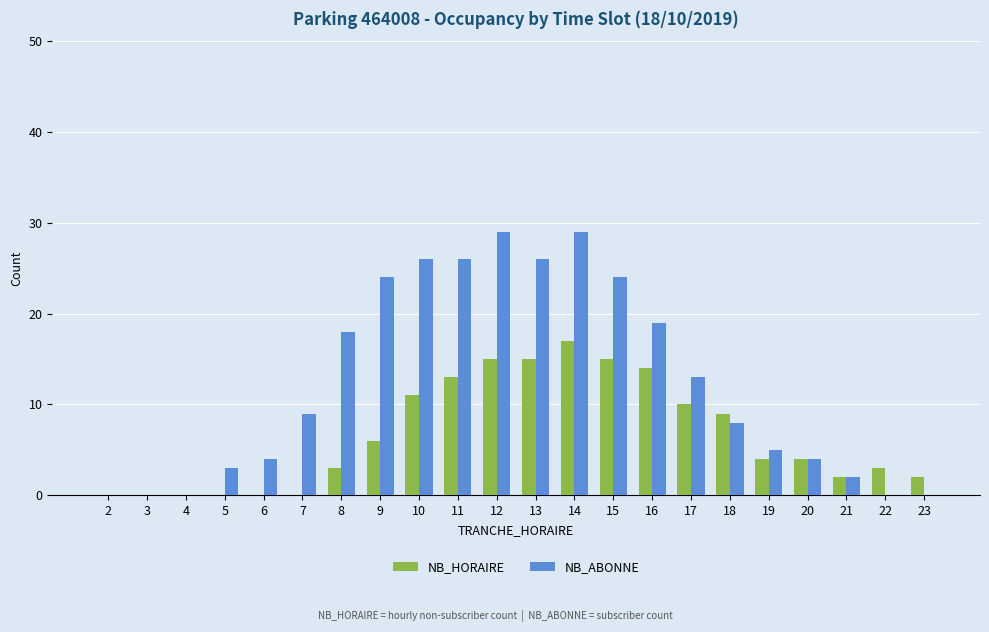

Reading left to right, transcribe all the data shown in this chart.

NB_HORAIRE: 2=0	3=0	4=0	5=0	6=0	7=0	8=3	9=6	10=11	11=13	12=15	13=15	14=17	15=15	16=14	17=10	18=9	19=4	20=4	21=2	22=3	23=2
NB_ABONNE: 2=0	3=0	4=0	5=3	6=4	7=9	8=18	9=24	10=26	11=26	12=29	13=26	14=29	15=24	16=19	17=13	18=8	19=5	20=4	21=2	22=0	23=0